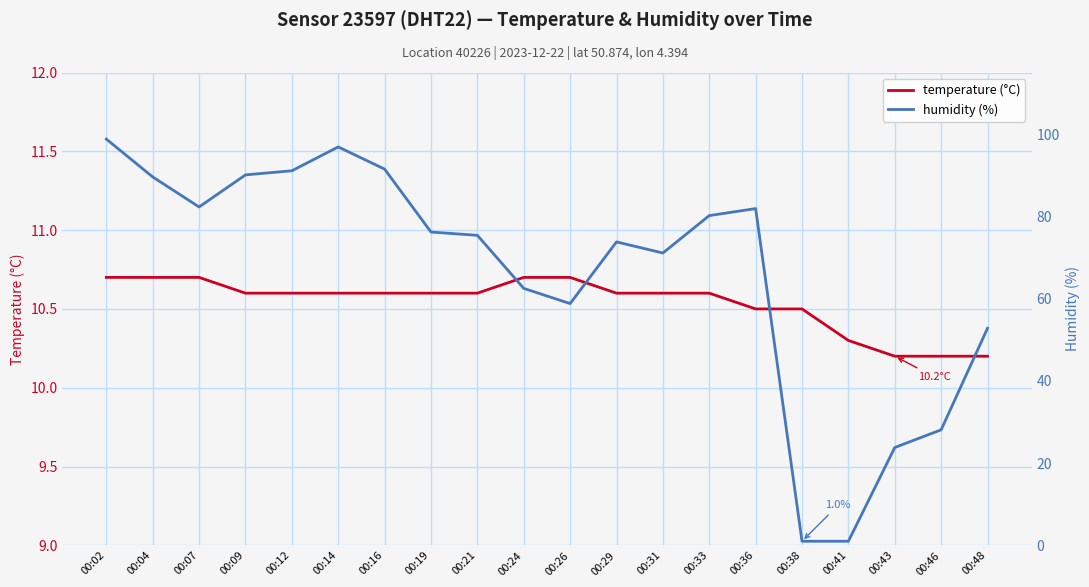

What is the sum of the humidity (%) values at 00:38 and 00:12?

92.1